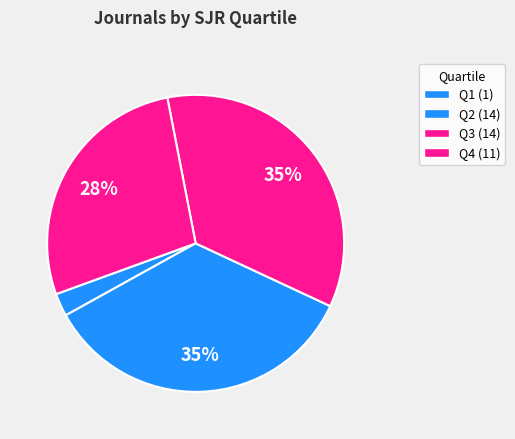

Is Q3 the majority of the pie?

No